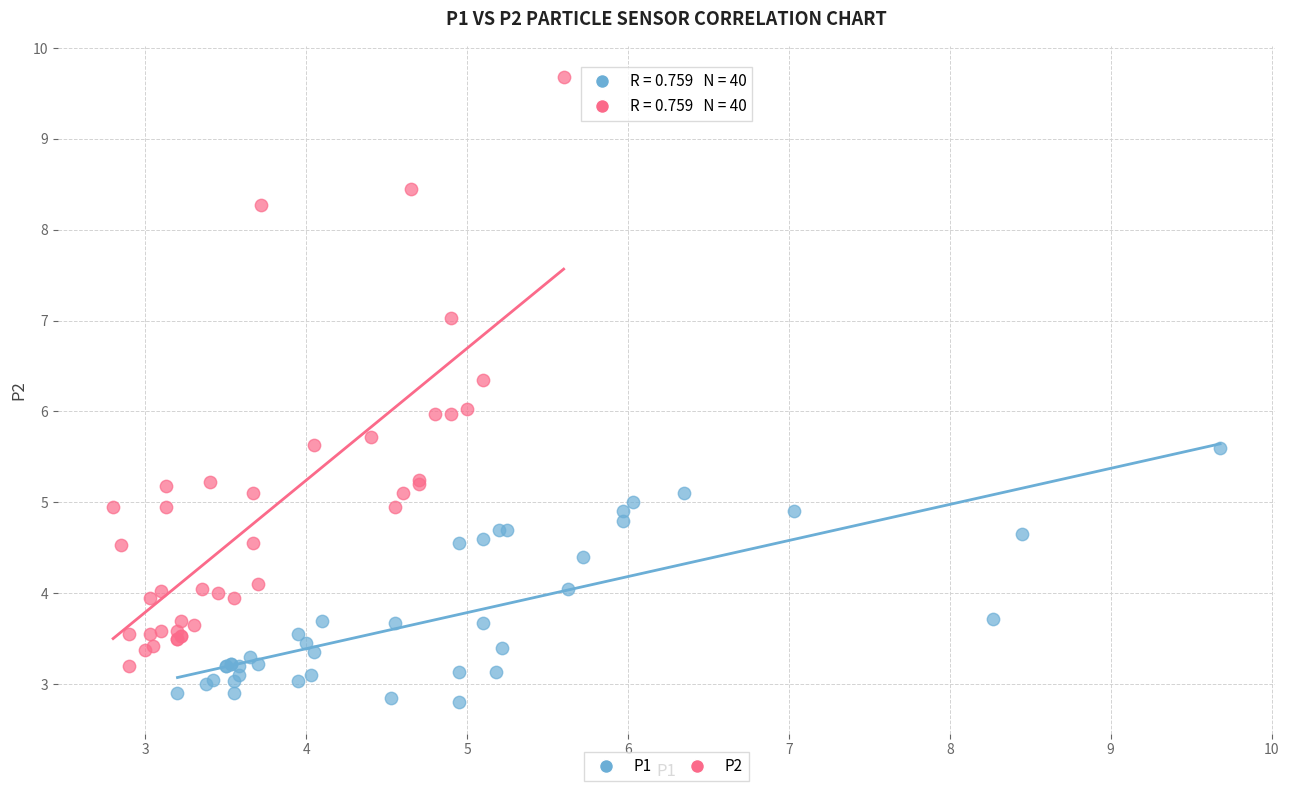

Which series contains the lowest Y value?

P1